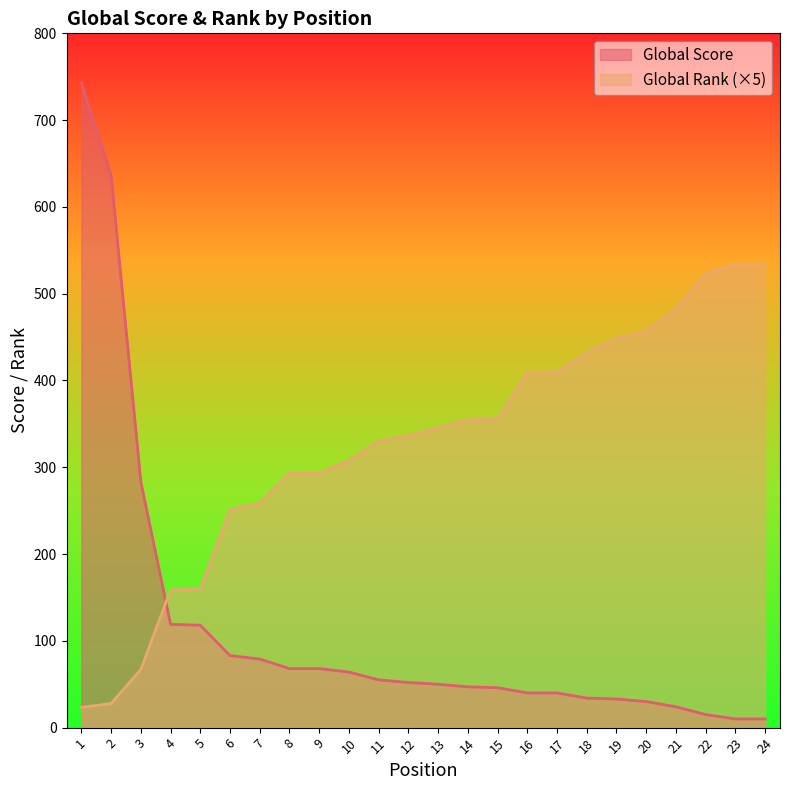

Which has a higher value, 21 or 24?

21